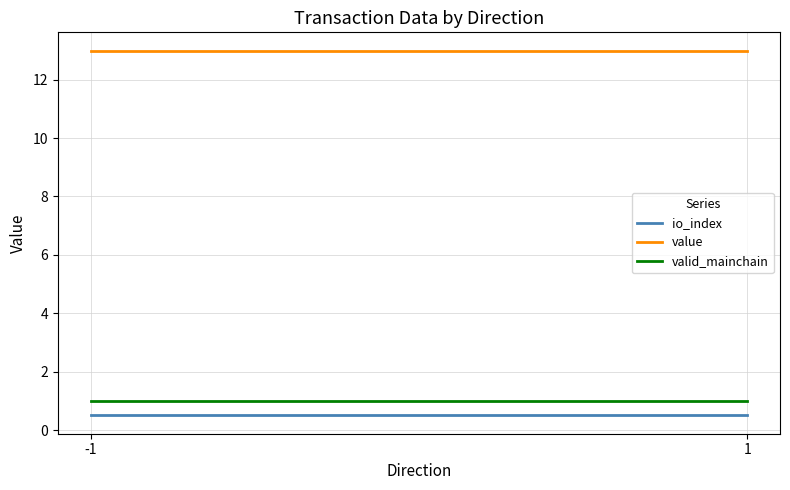

The value series shows 13.0 at -1. True or false?

True